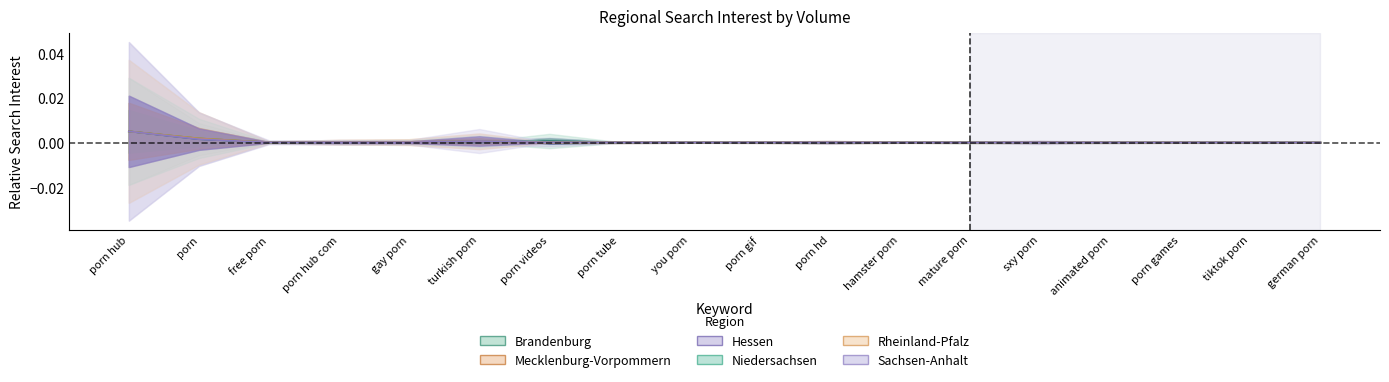

After their last crossing, which series has the higher values: Hessen or Sachsen-Anhalt?

Sachsen-Anhalt